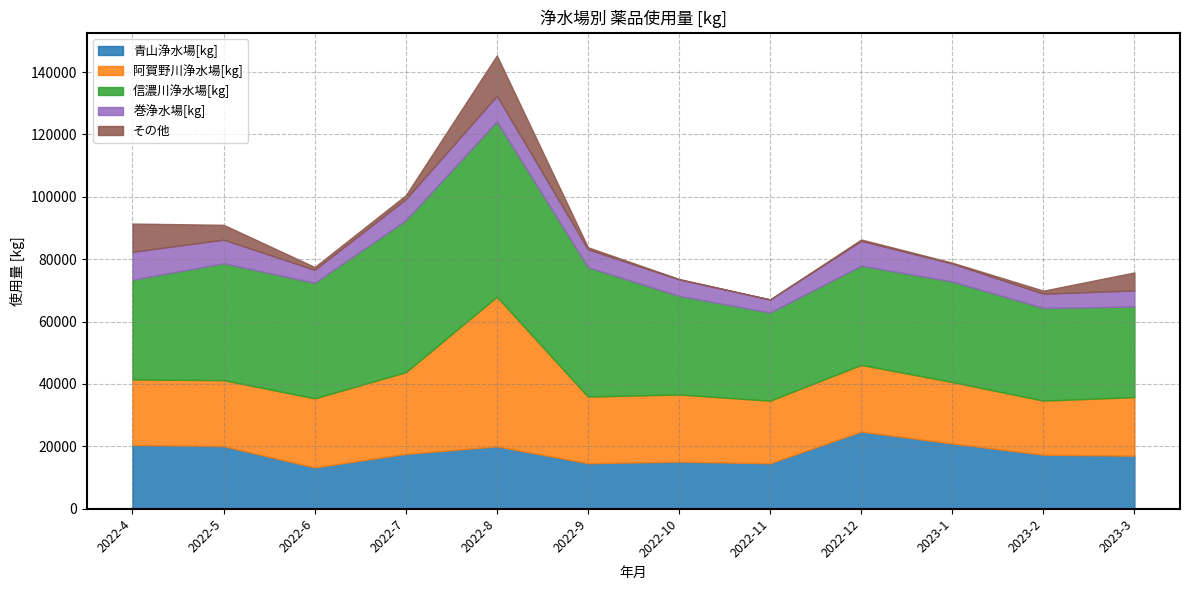

Is the value of その他 at 2022-10 greater than the value of 阿賀野川浄水場[kg] at 2022-12?

No